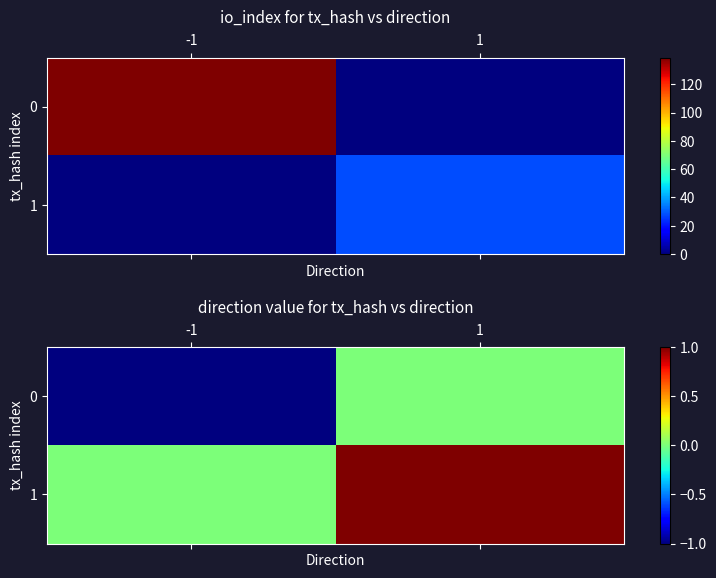

Rank the series at 1 from highest to lowest value.

1, 0